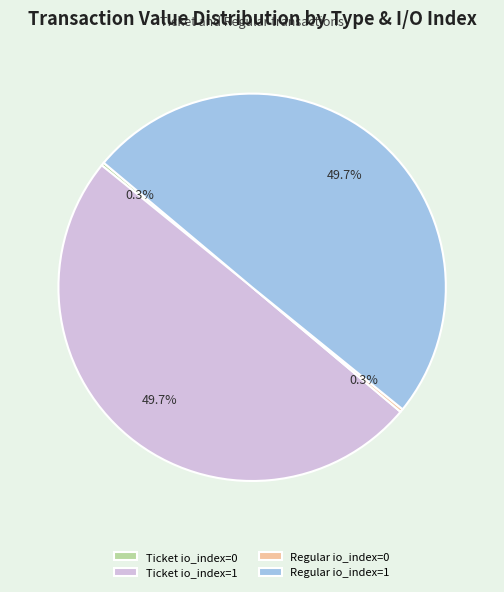

The Regular io_index=1 slice represents 50% of the pie. True or false?

True